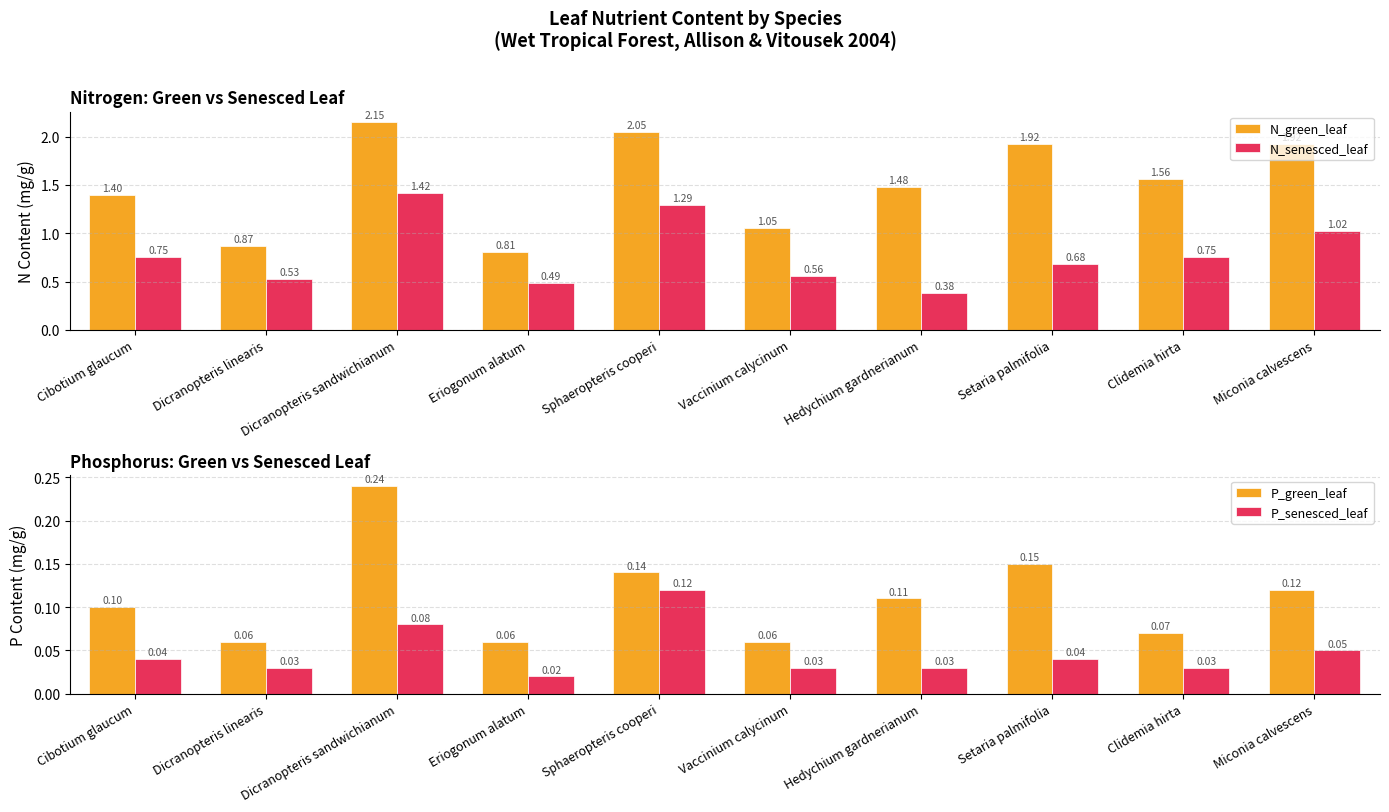

What is the difference between the maximum and minimum values in the P_green_leaf series?

0.2